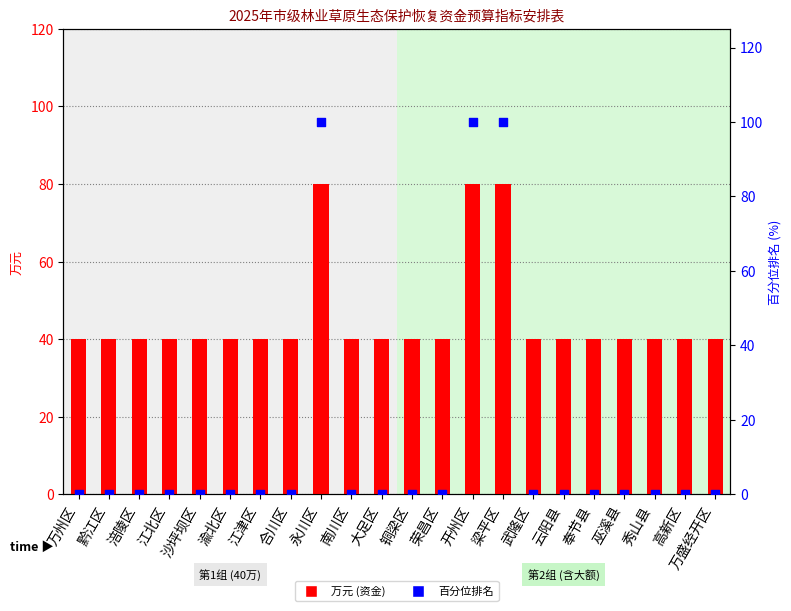

At which category is the sum across all series the highest?

永川区